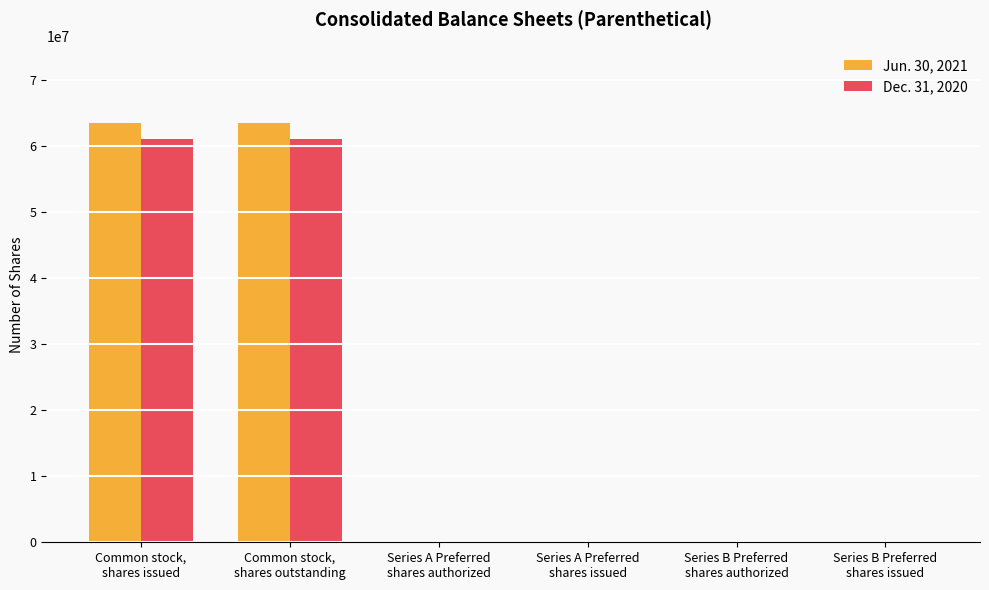

How many groups of bars are there?

6